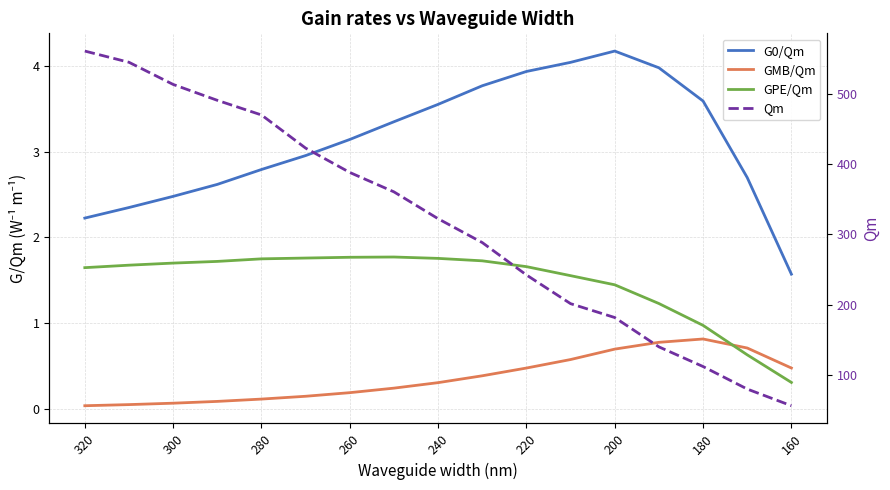

True or false: GMB/Qm and G0/Qm cross at least once.

False